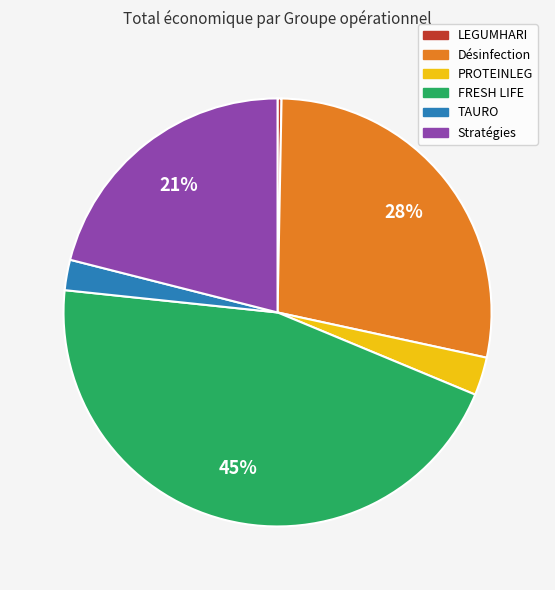

Rank the categories by value from lowest to highest.

LEGUMHARI, TAURO, PROTEINLEG, Stratégies, Désinfection, FRESH LIFE